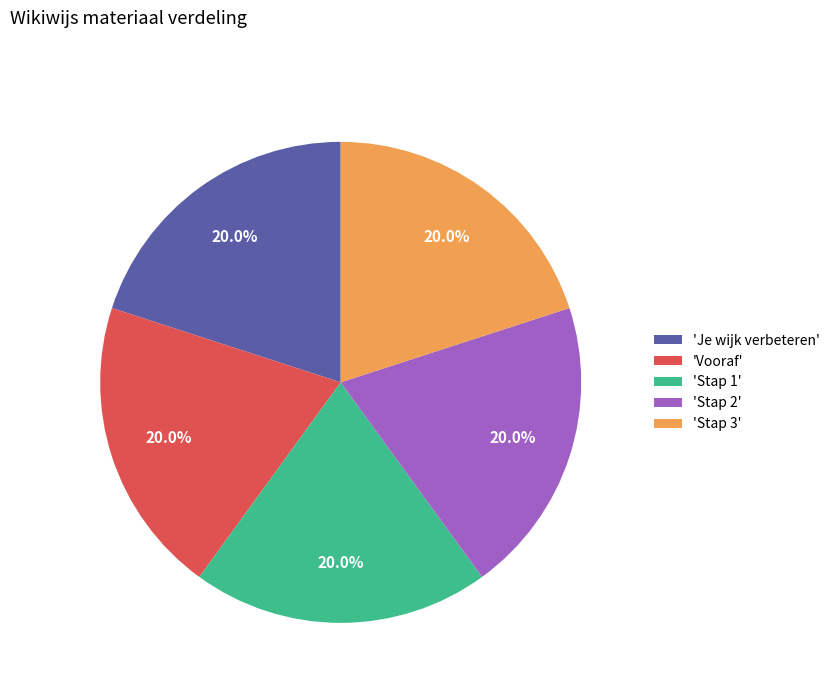

How many segments does this pie chart have?

5